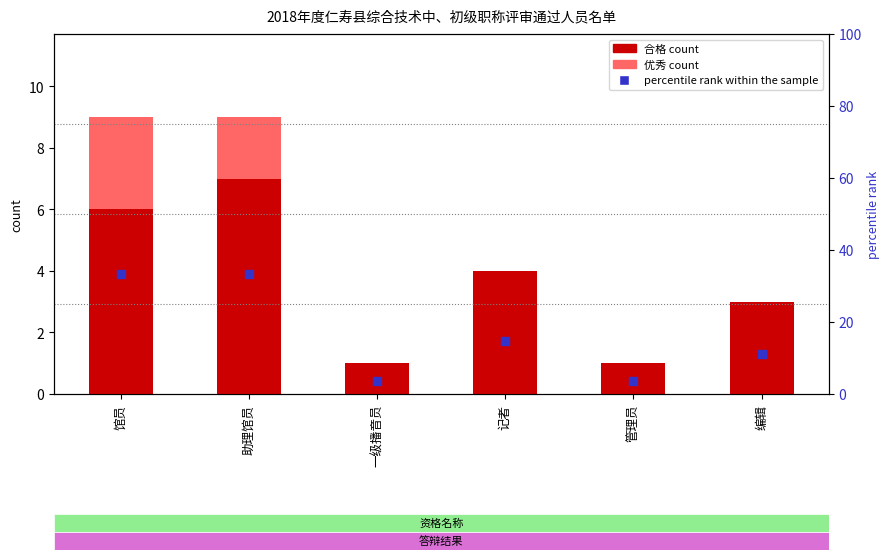

What is the total value across all series at 记者?

18.8